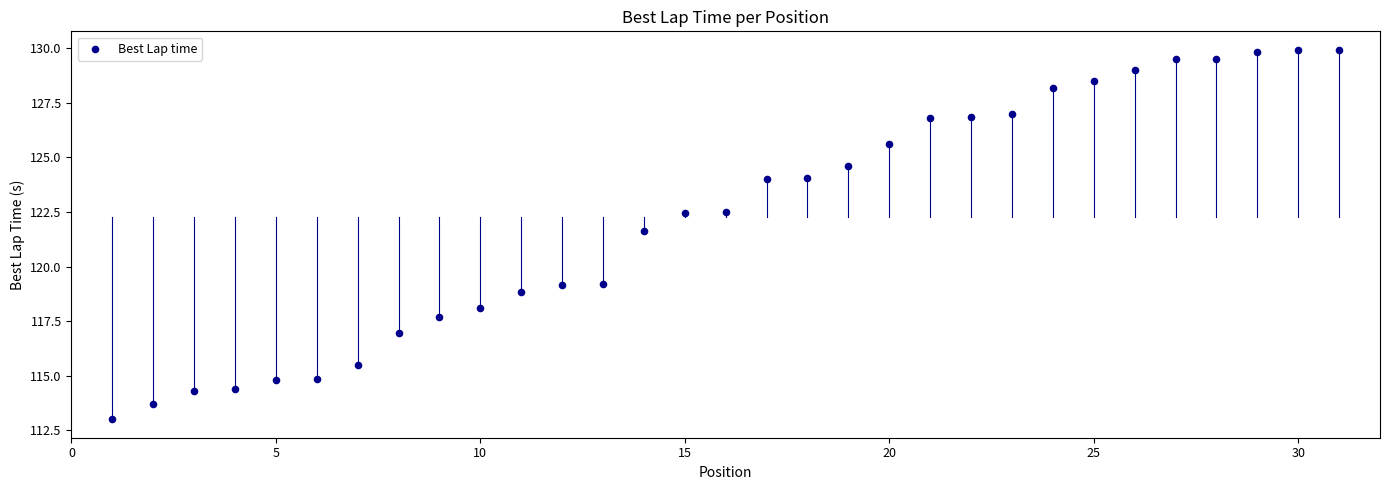

What Y value in the scatter plot is closest to 121?

121.6